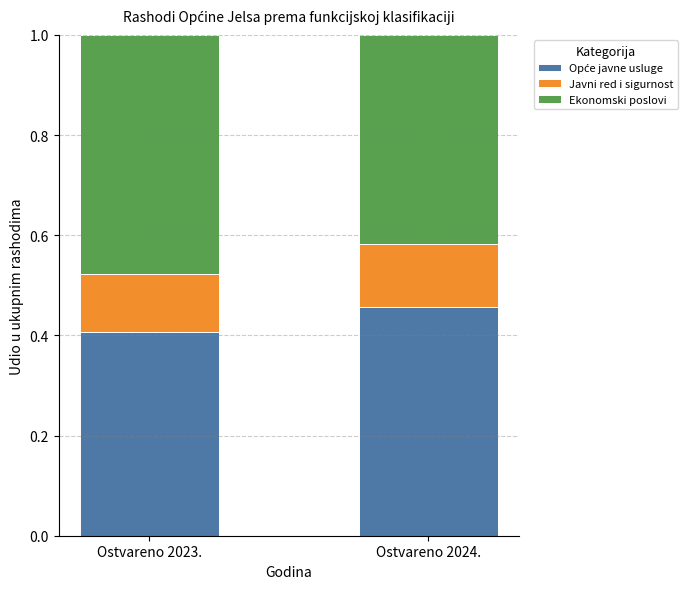

What is the total value across all series at Ostvareno 2023.?

1.0